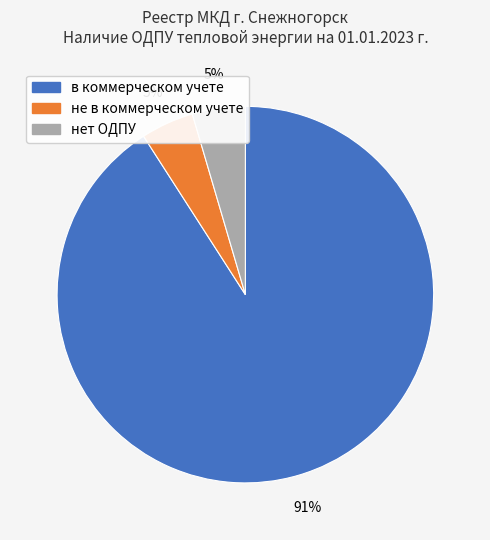

Is it true that в коммерческом учете is 96% of the pie?

False